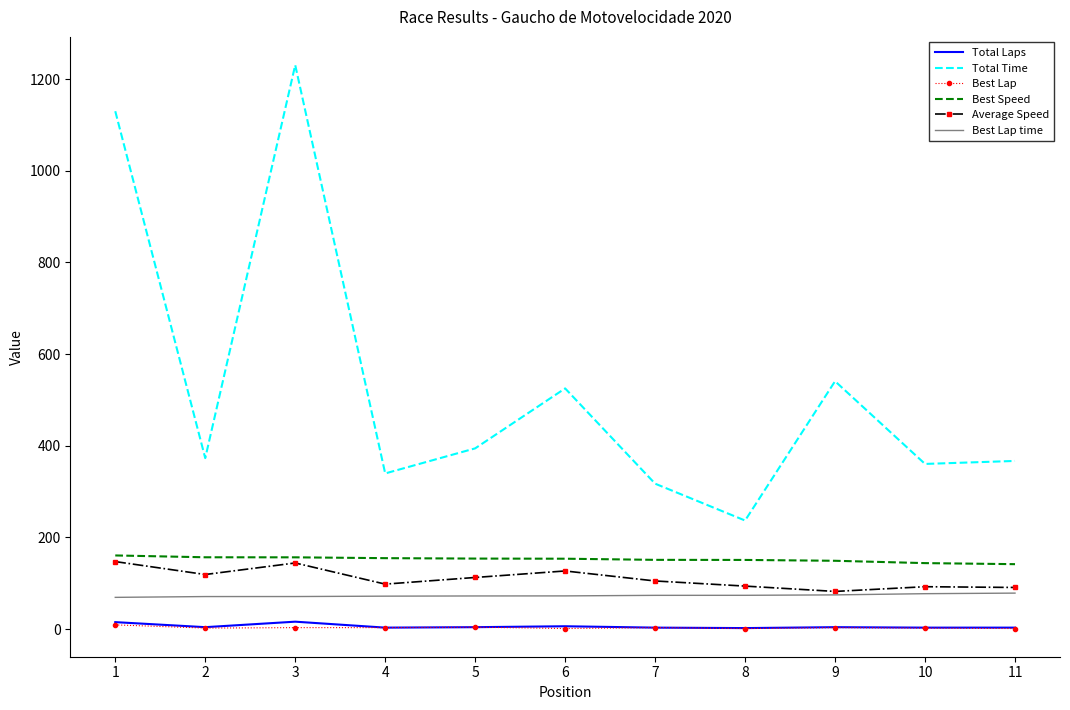

Where is the first local maximum for Average Speed?

3